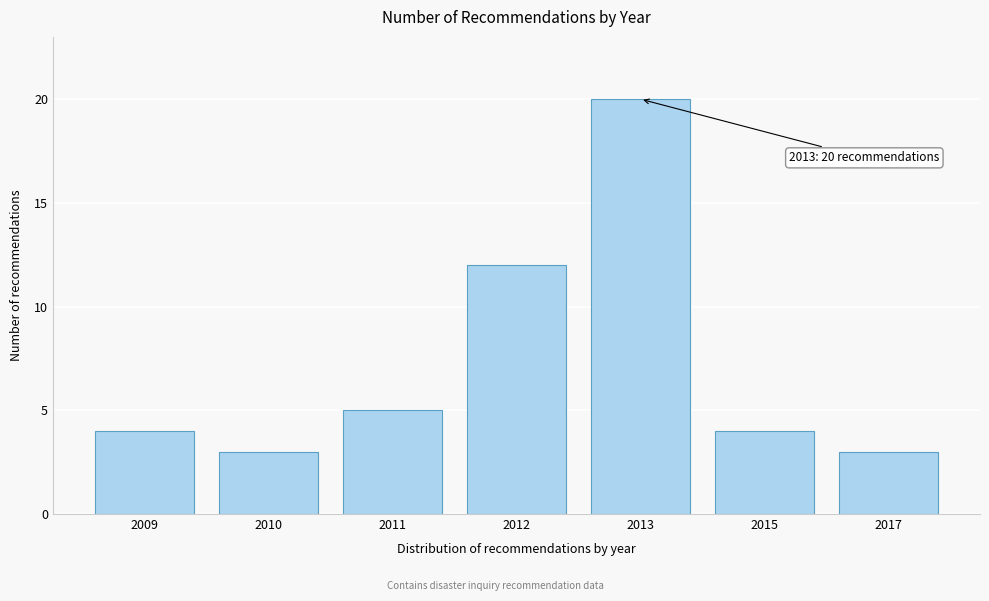

Reading left to right, list all the values displayed in this chart.

2009=4	2010=3	2011=5	2012=12	2013=20	2015=4	2017=3